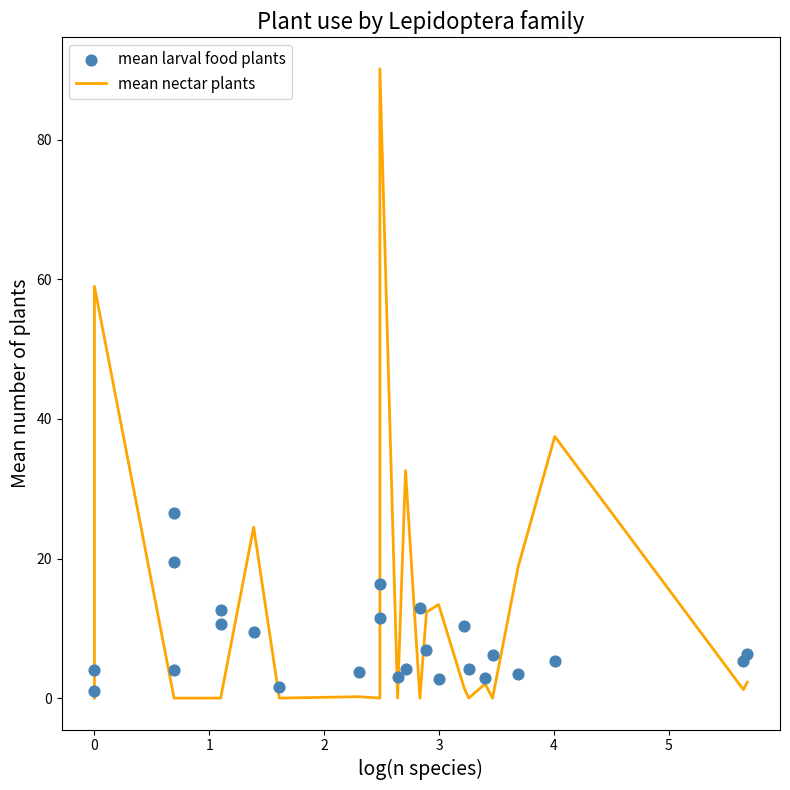

Which series reaches the minimum Y coordinate?

mean nectar plants